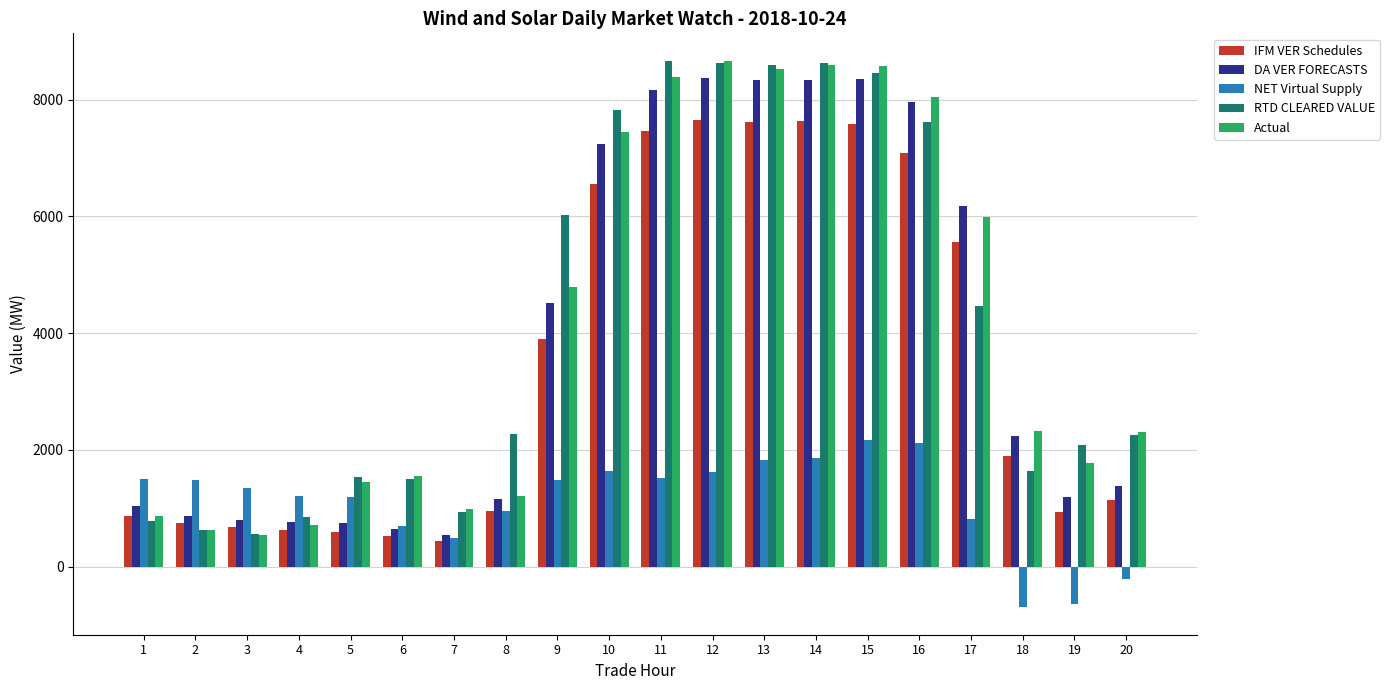

Are the bars horizontal?

No